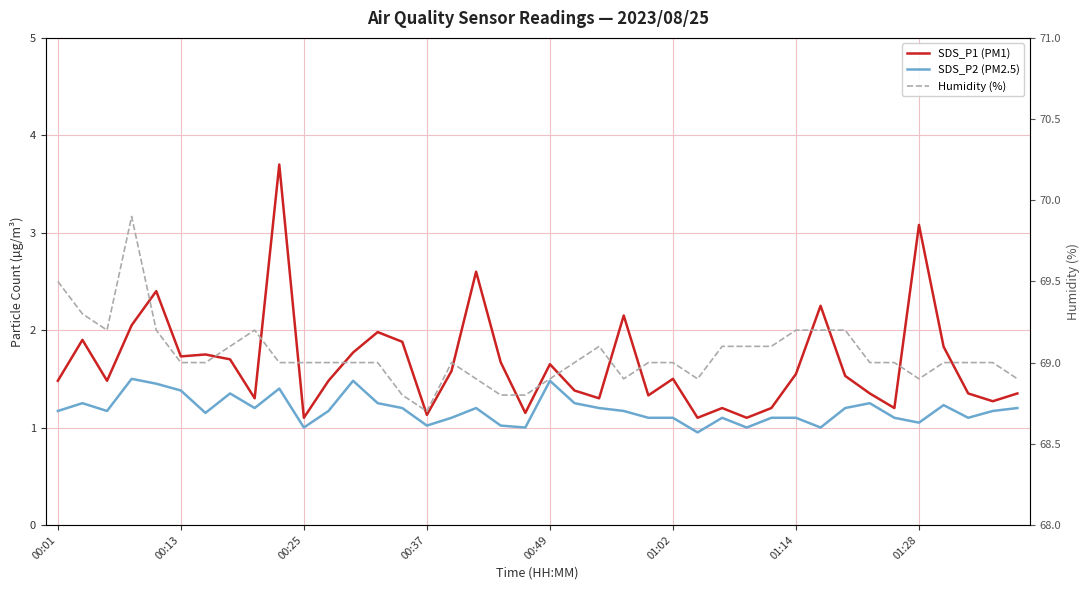

What is the difference between the second highest and second lowest values in the Humidity (%) series?

0.7